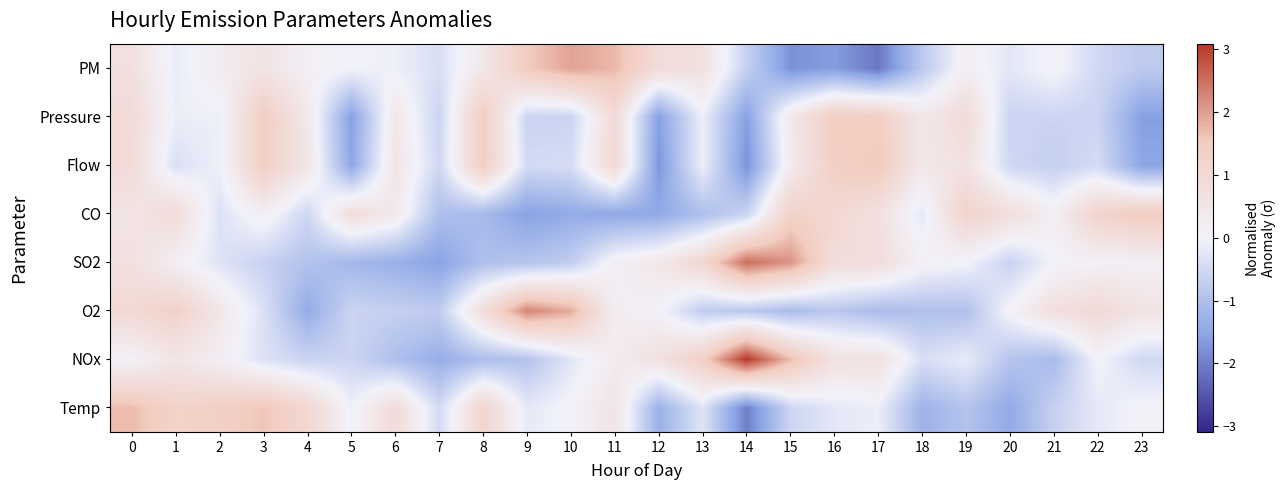

How many series are shown in this chart?

8